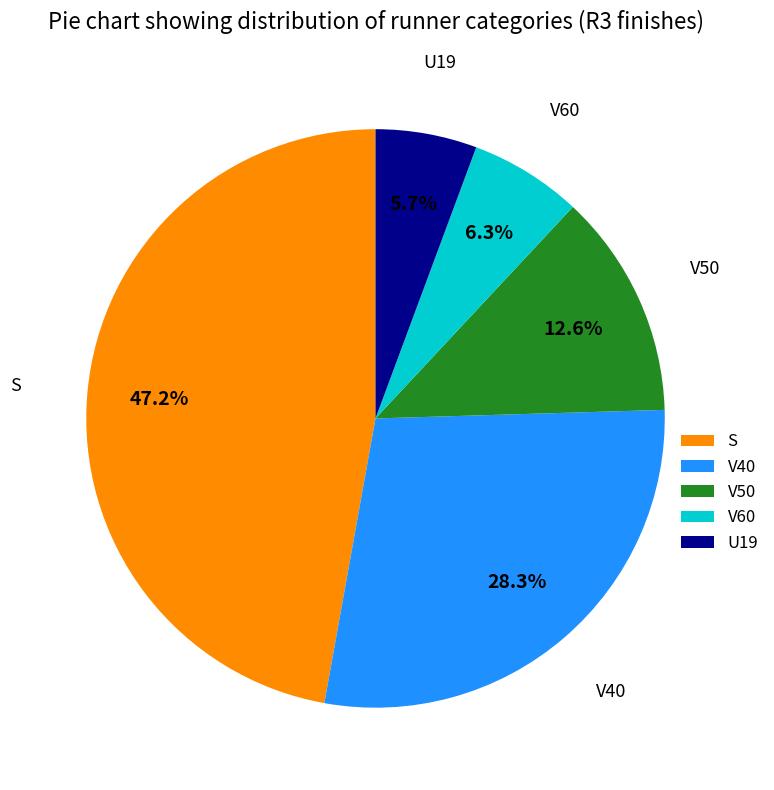

To the nearest percent, what is the combined percentage of V40 and V60?

35%